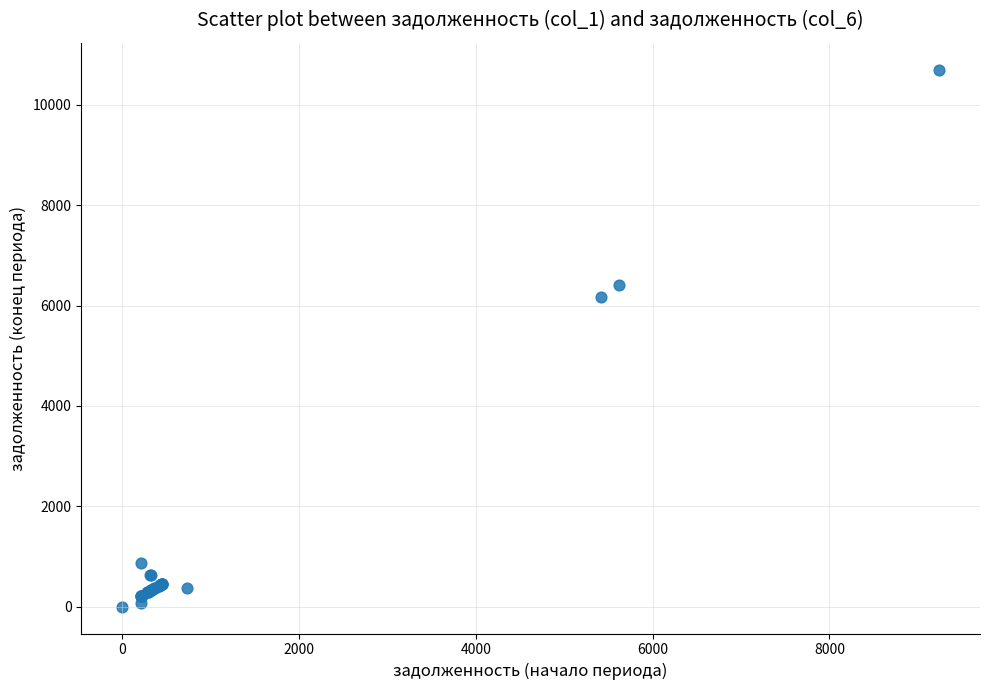

What Y value in the scatter plot is closest to 5350?

6167.2